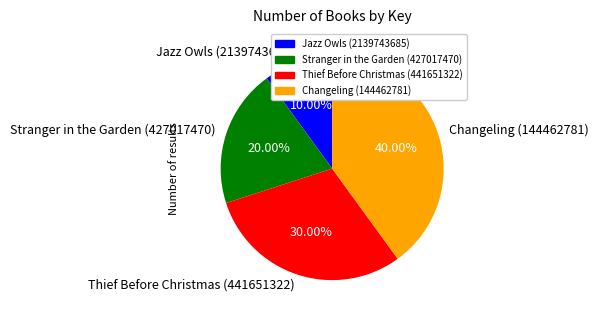

To the nearest percent, what is the combined percentage of Changeling (144462781) and Thief Before Christmas (441651322)?

70%